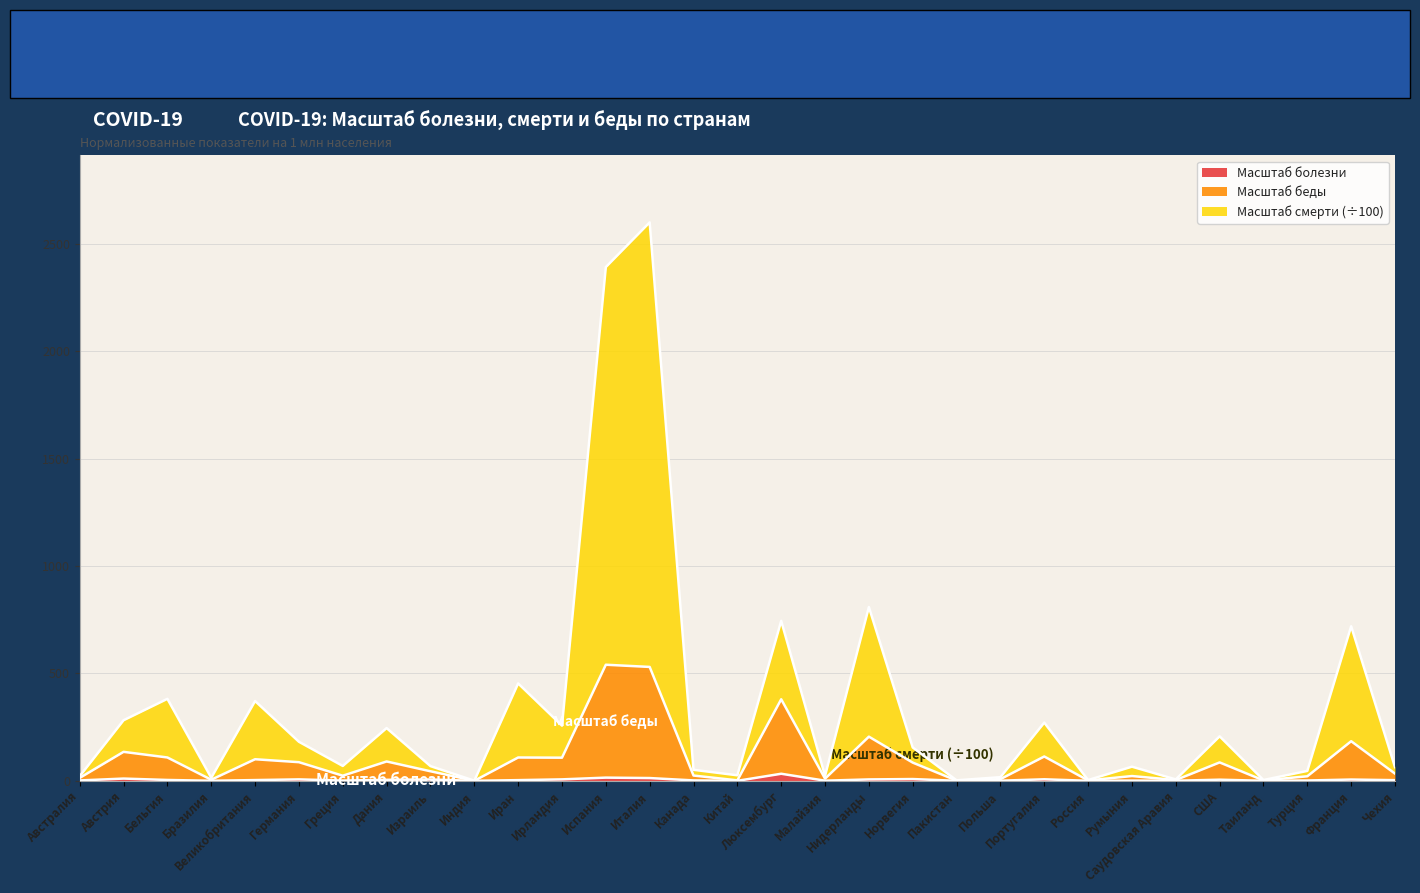

Read the Масштаб болезни value at Португалия.

7.1